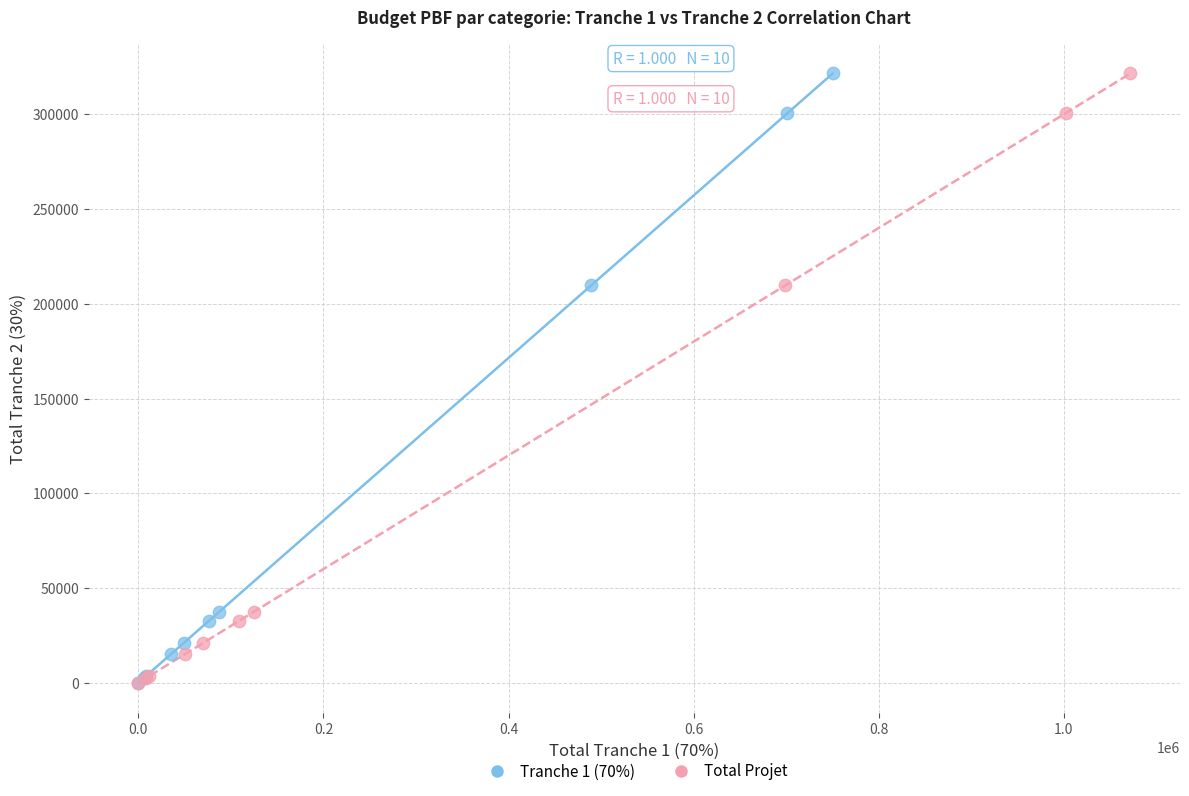

What are all the series names shown in the legend?

Tranche 1 (70%), Total Projet